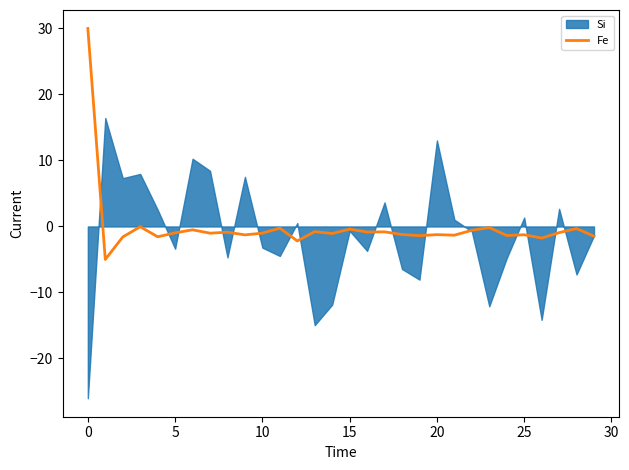

What is the minimum value for Fe?

-5.0